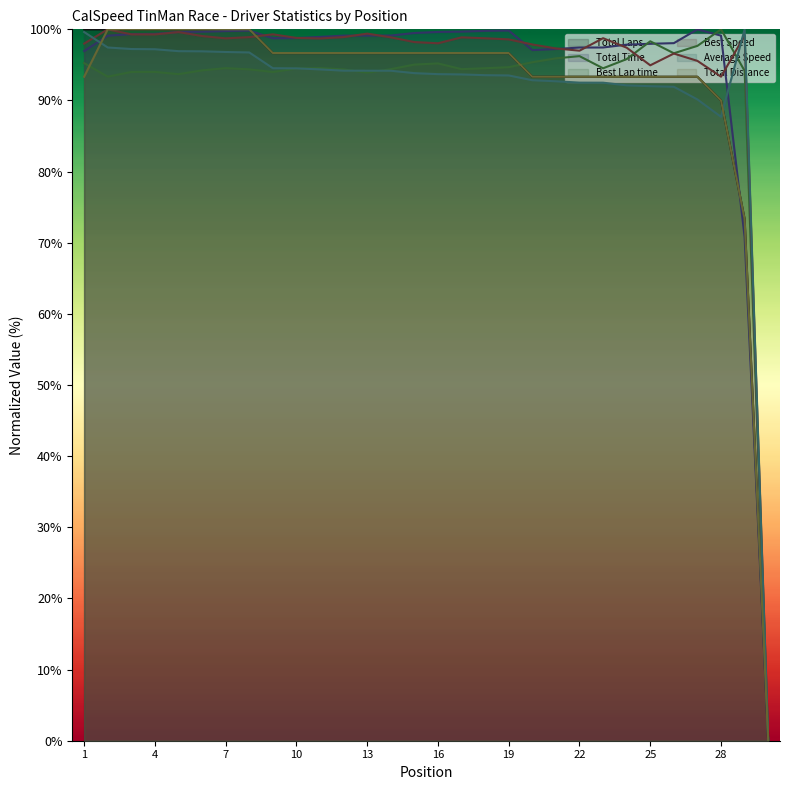

True or false: Total Distance and Total Time intersect in this chart.

True